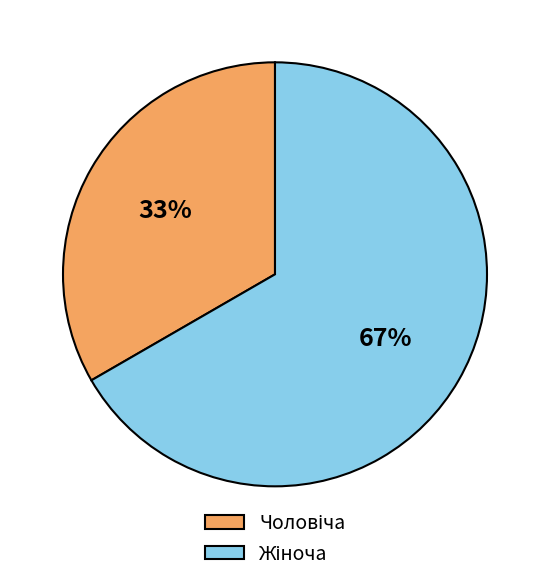

To the nearest percent, what is the average slice percentage?

50%